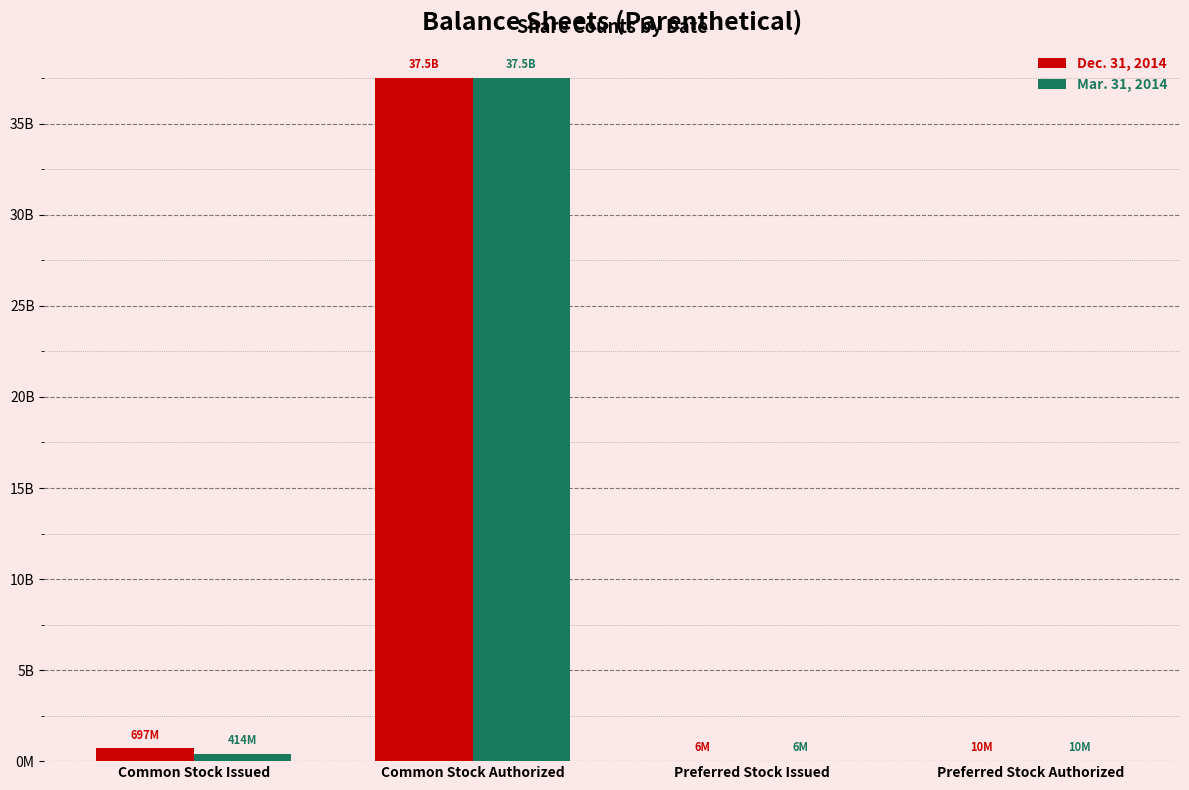

What is the difference between the maximum and minimum values in the Dec. 31, 2014 series?

37497000000